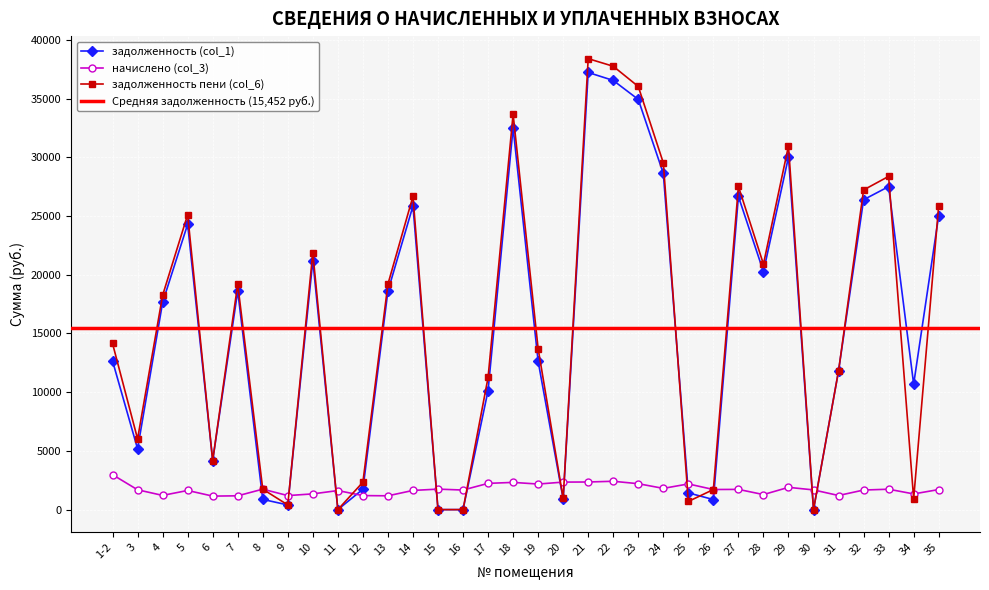

How many distinct data groups are displayed?

3